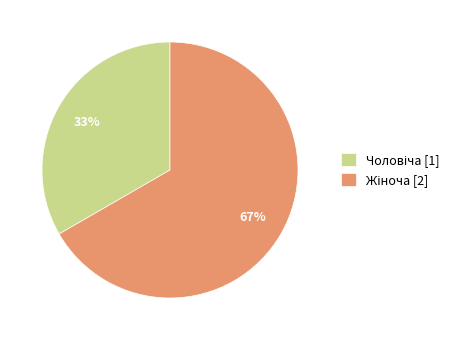

Count the number of slices in the pie.

2